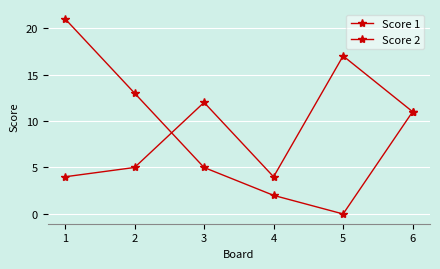

Rank the series by their average value, from highest to lowest.

Score 1, Score 2